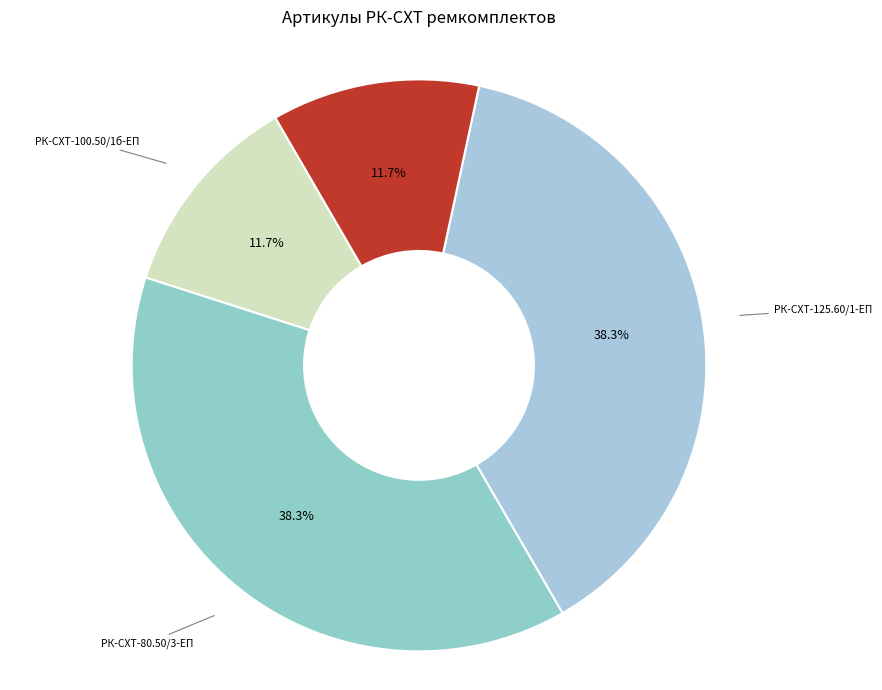

Does РК-СХТ-100.50/1б-ЕП account for over 50% of the chart?

No